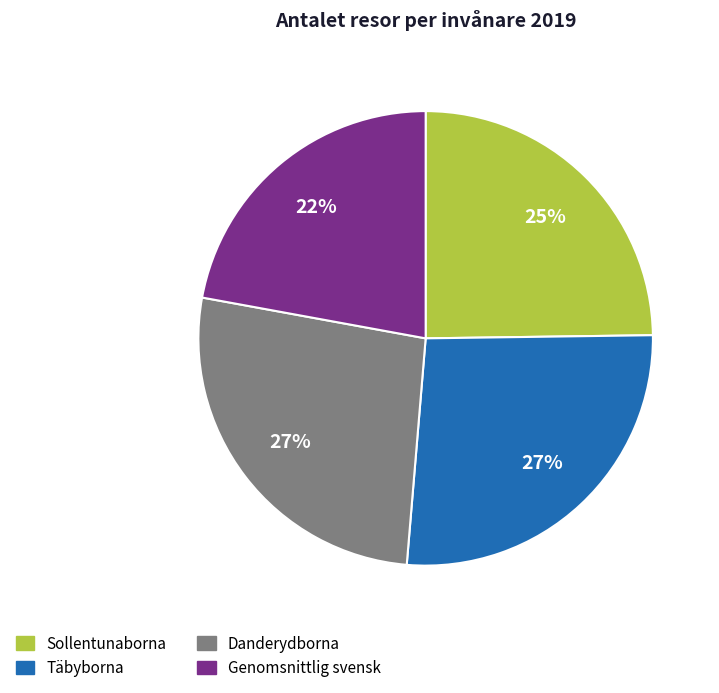

To the nearest percent, what portion does Genomsnittlig svensk represent?

22%